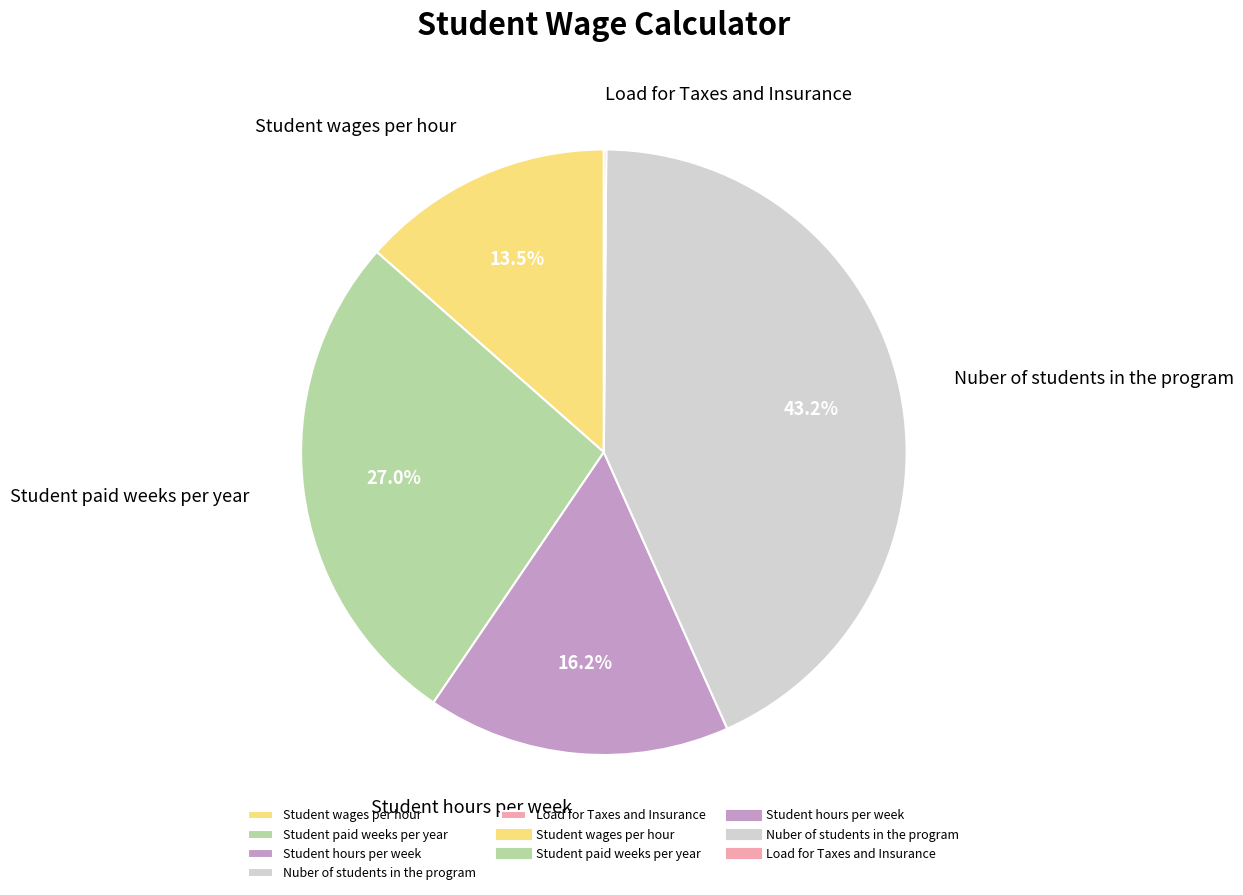

Is there any slice that represents more than half of the pie?

No